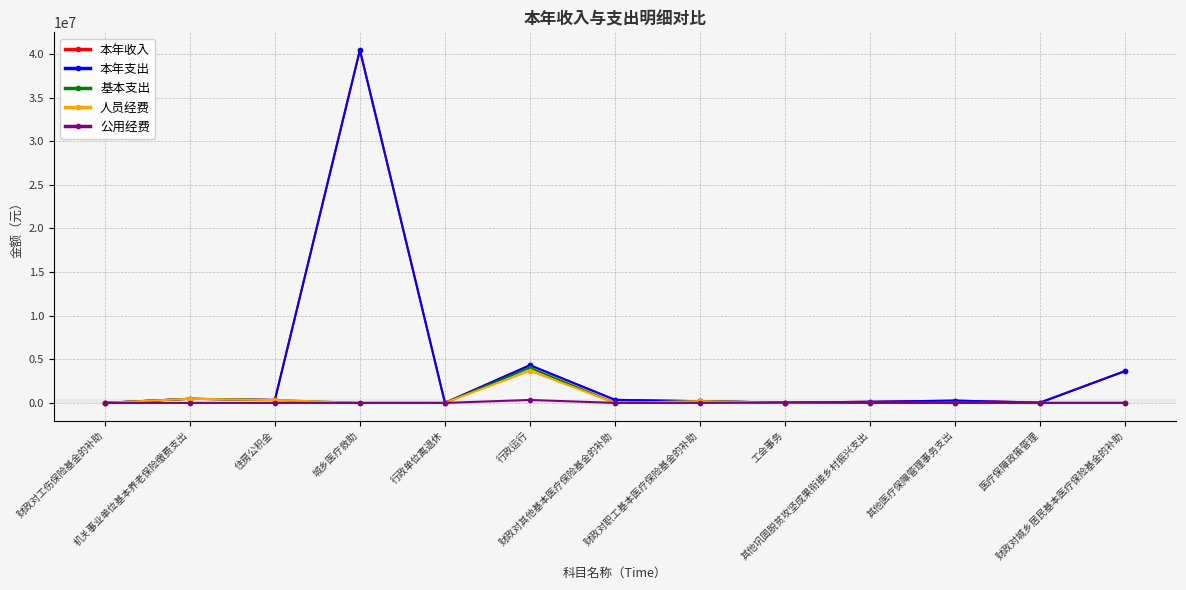

What is the difference between the maximum and second lowest values in the 本年收入 series?

40464068.5